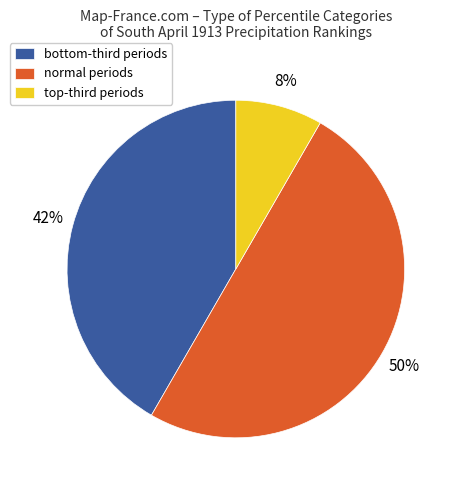

To the nearest percent, what portion does normal periods represent?

50%